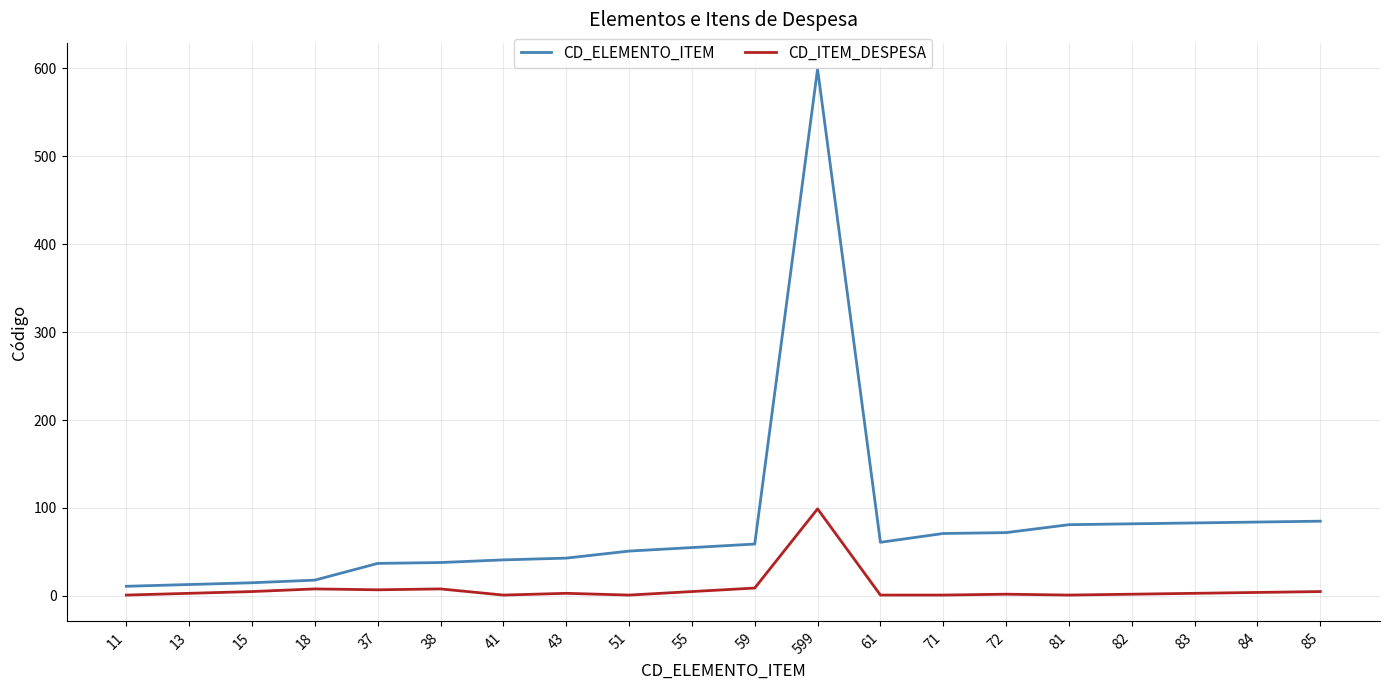

Between 61 and 81, which series saw the biggest shift?

CD_ELEMENTO_ITEM